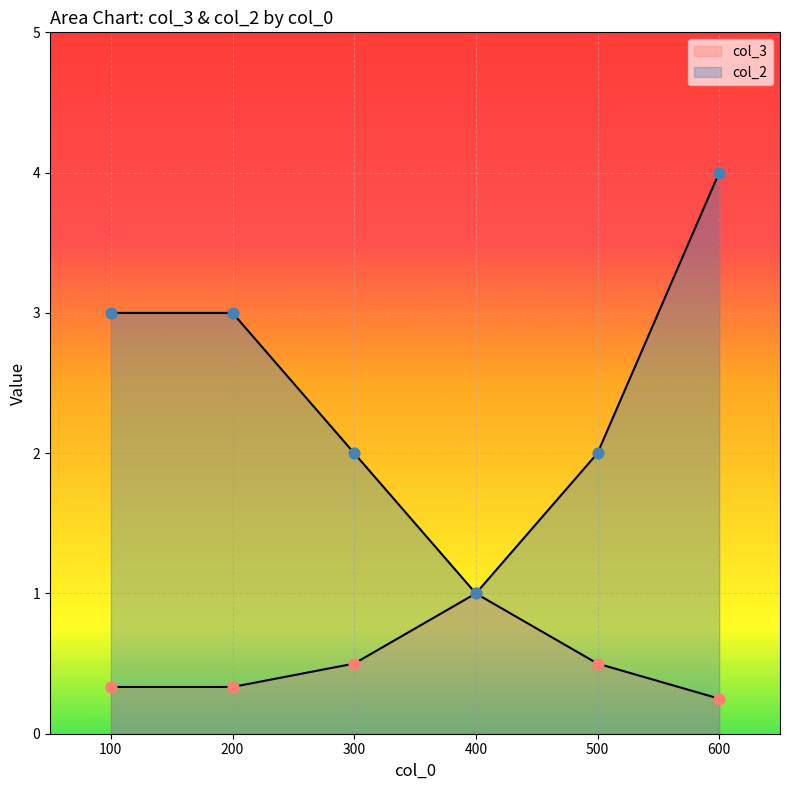

Is the value of col_2 at 100 greater than the value of col_3 at 500?

Yes